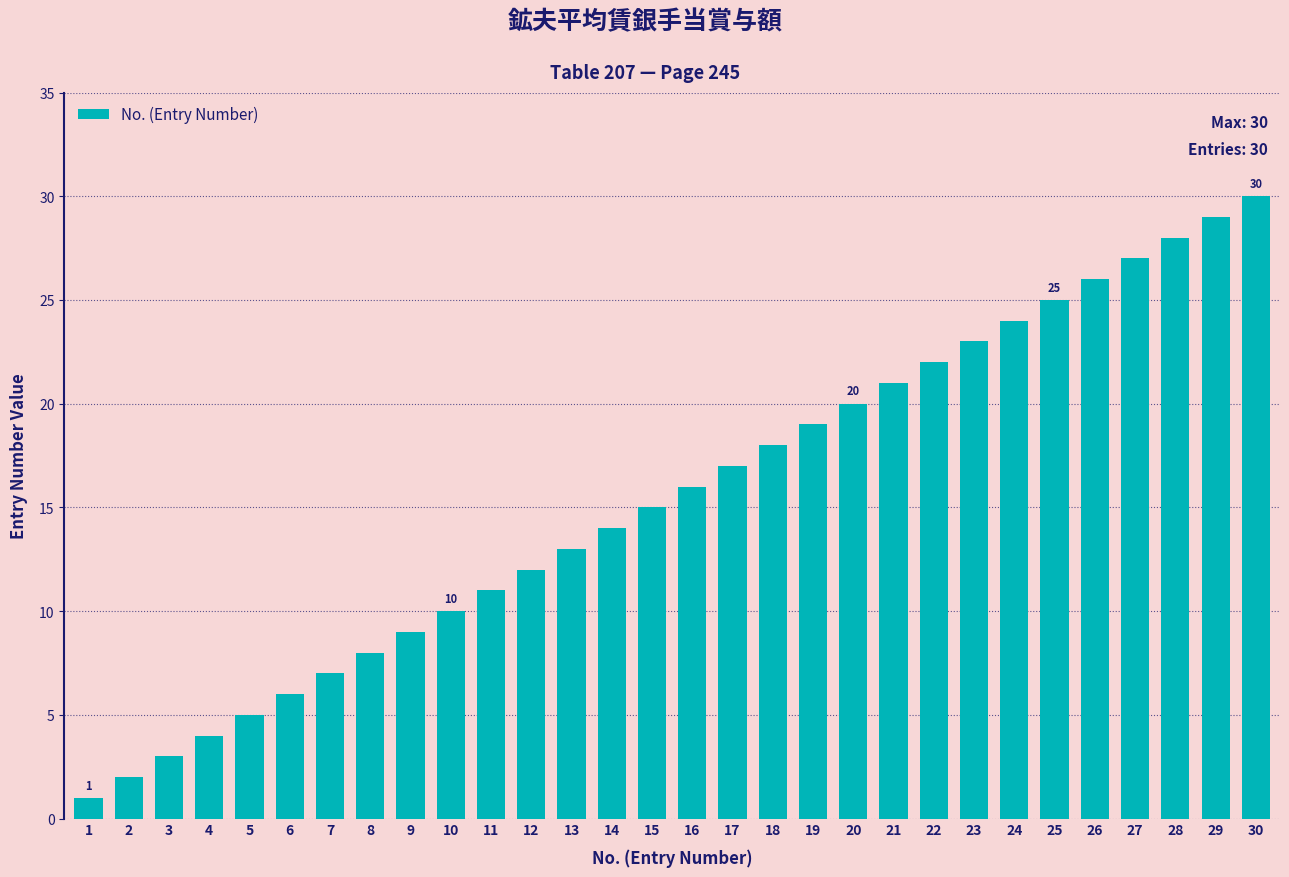

What is the maximum value shown in the chart?

30